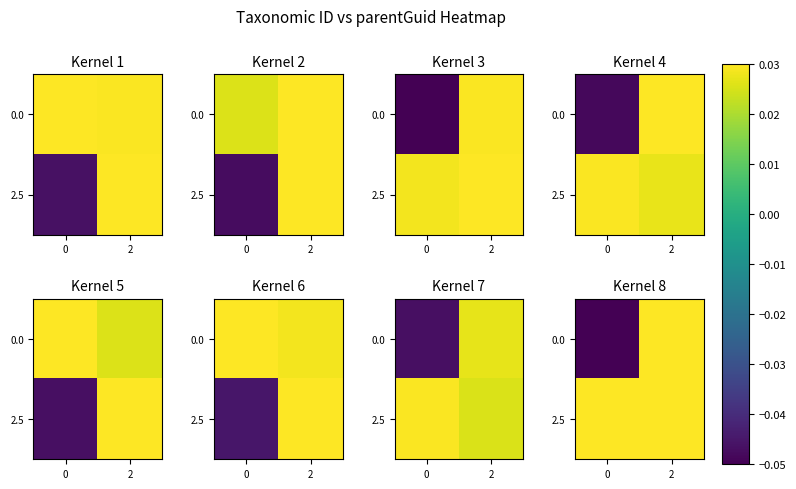

At which category is the sum across all series the highest?

2